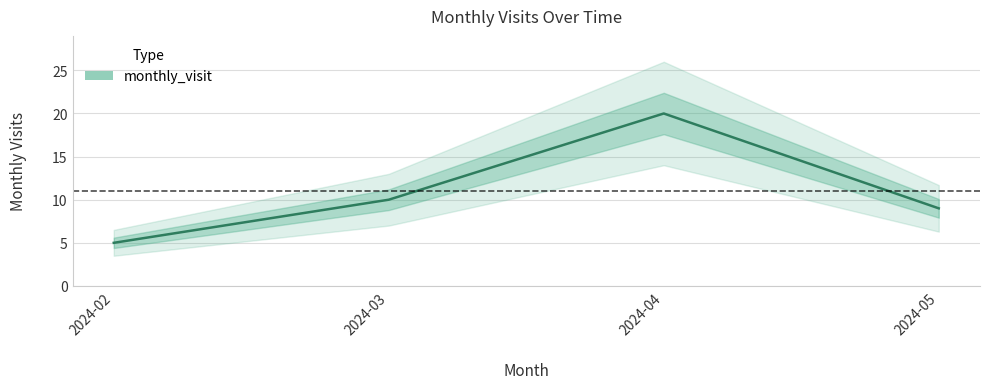

Between 2024-02 and 2024-05, which is larger?

2024-05